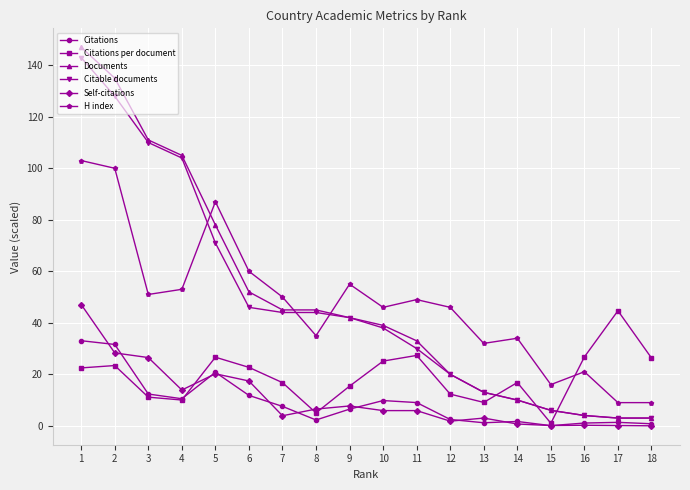

The value of H index at 6 is 60.0. True or false?

True